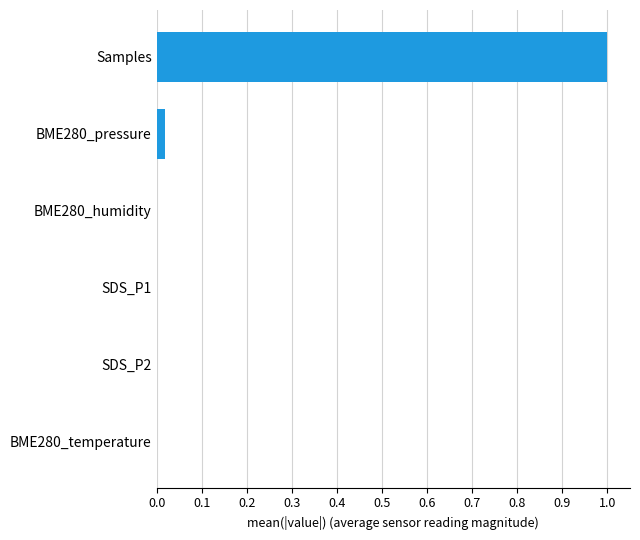

What is the sum of all values?

1.0